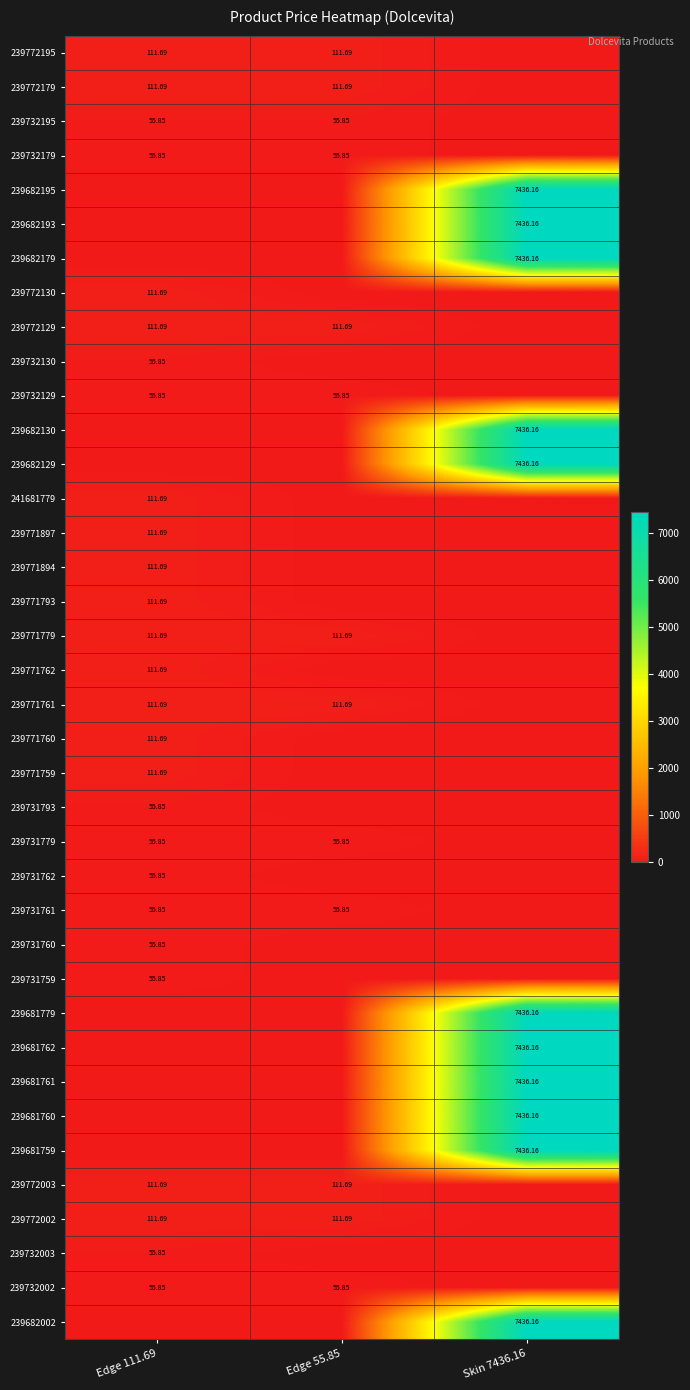

Is the value of 239731793 at Edge 111.69 greater than the value of 239772195 at Edge 111.69?

No